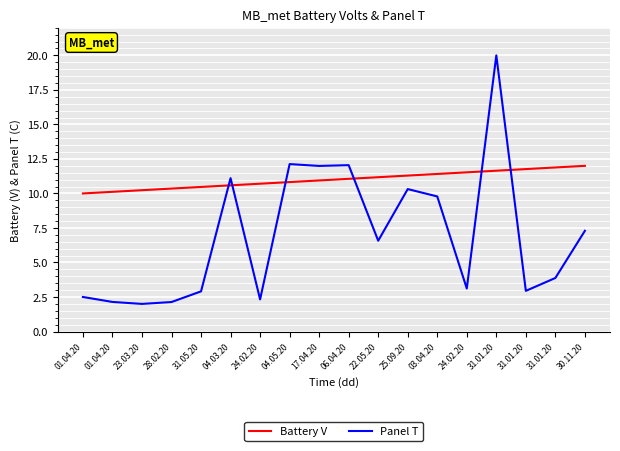

Does the chart have visible grid lines?

Yes